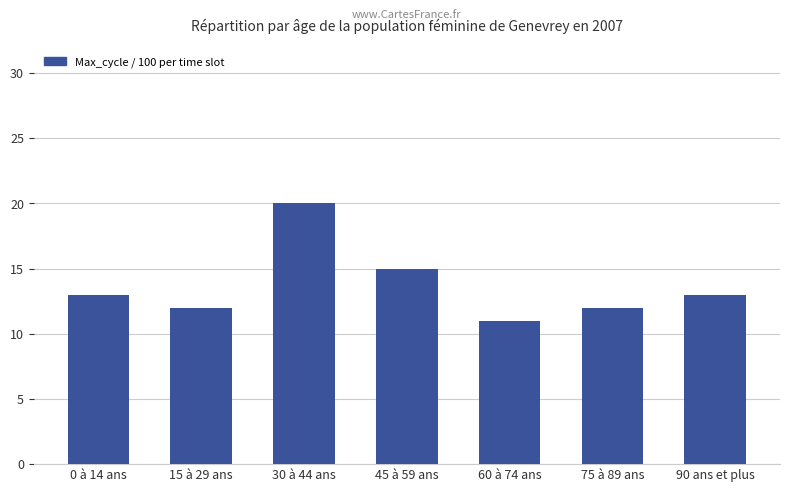

Is it true that the value at 75 à 89 ans is 18?

False